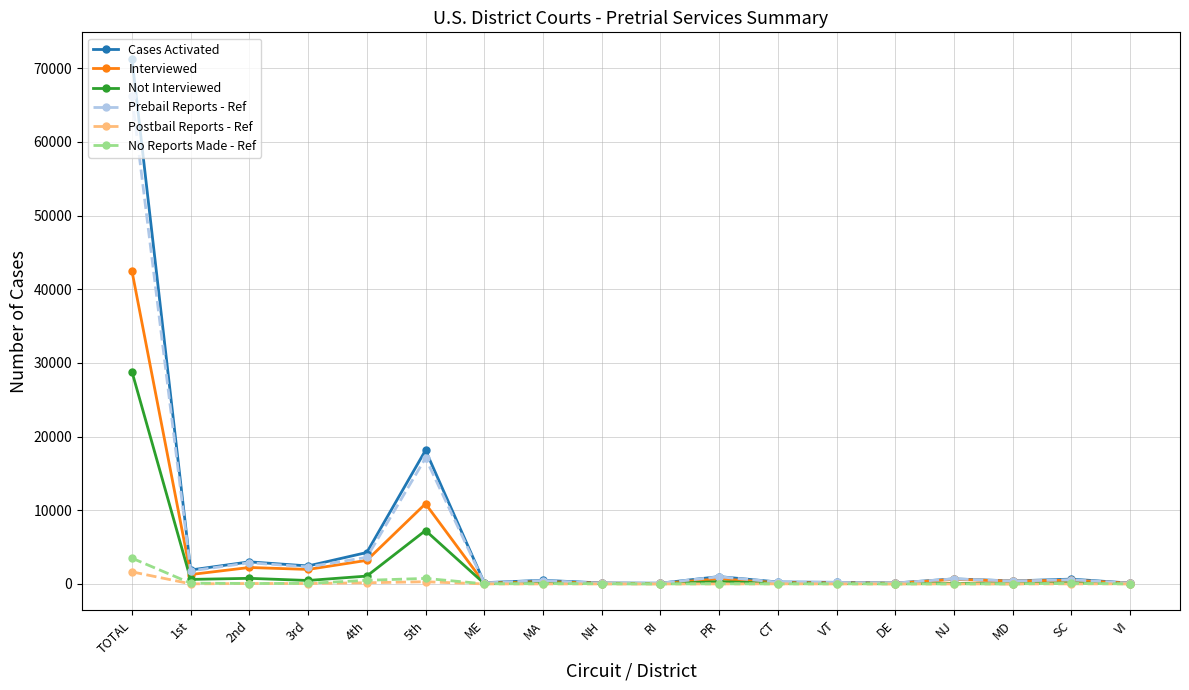

What is the sum of the No Reports Made - Ref values at PR and NH?

54